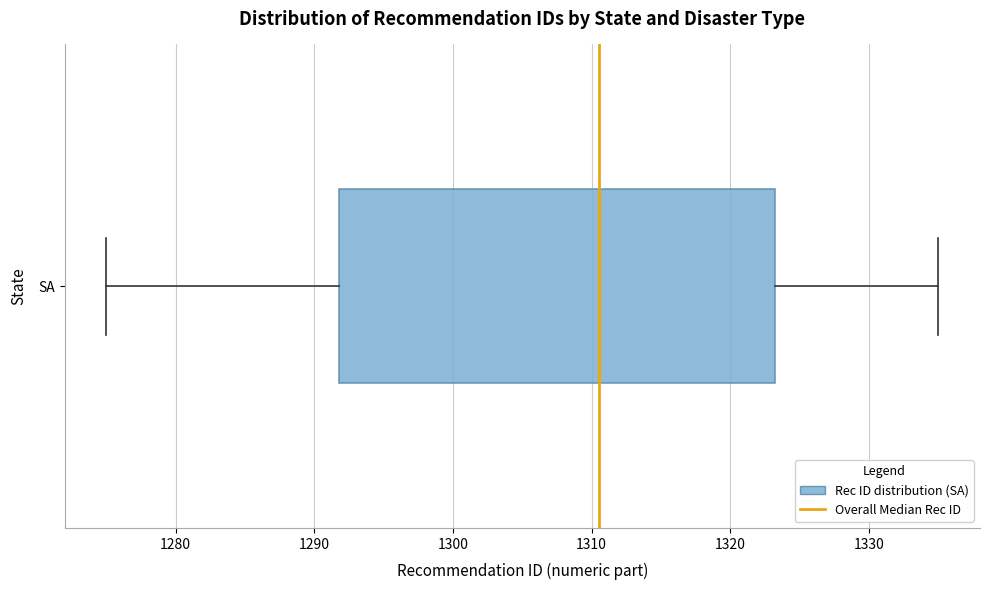

Transcribe this box plot: give where the median line is, the range the box spans, and where the two whiskers end, as read against the x-axis. The values are not printed on the chart, so give them approximately, as read against the axis.

median 1311, box 1292 to 1323, whiskers 1275 to 1335